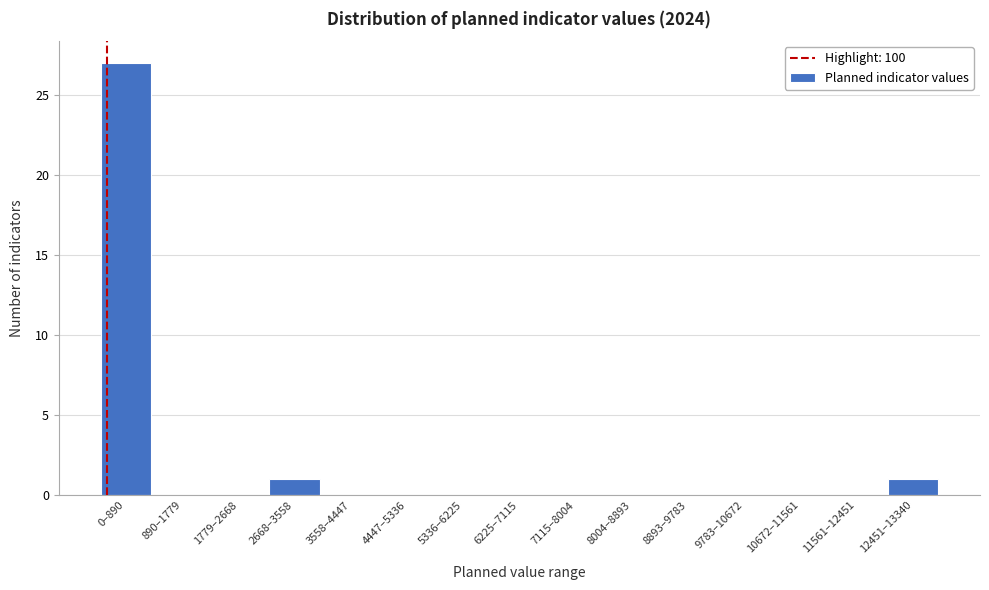

Reading left to right, transcribe all the data shown in this chart.

0–890=27	890–1779=0	1779–2668=0	2668–3558=1	3558–4447=0	4447–5336=0	5336–6225=0	6225–7115=0	7115–8004=0	8004–8893=0	8893–9783=0	9783–10672=0	10672–11561=0	11561–12451=0	12451–13340=1